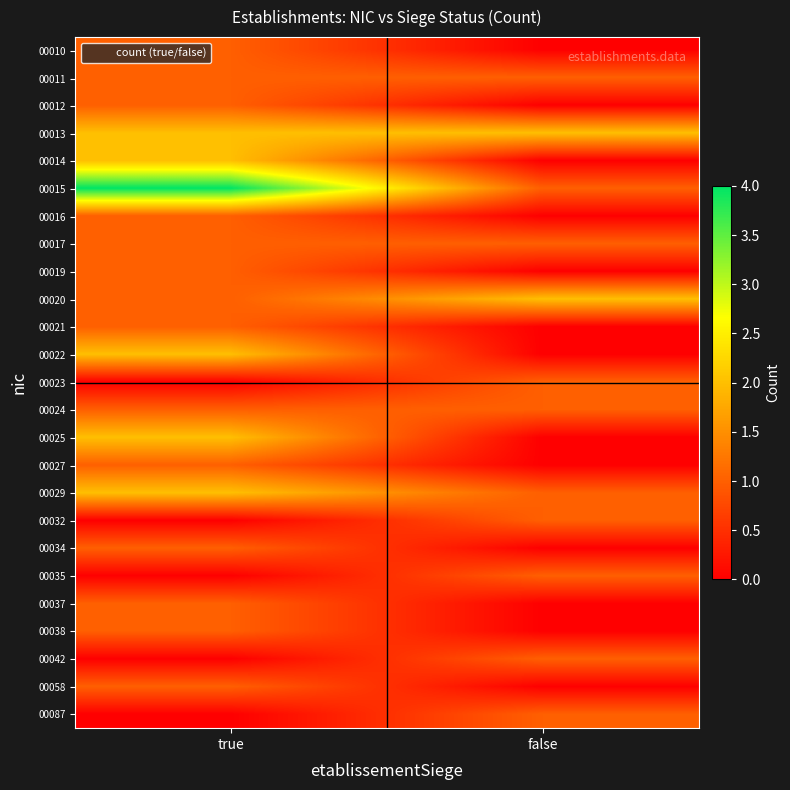

What is the total value across all series at true?

28